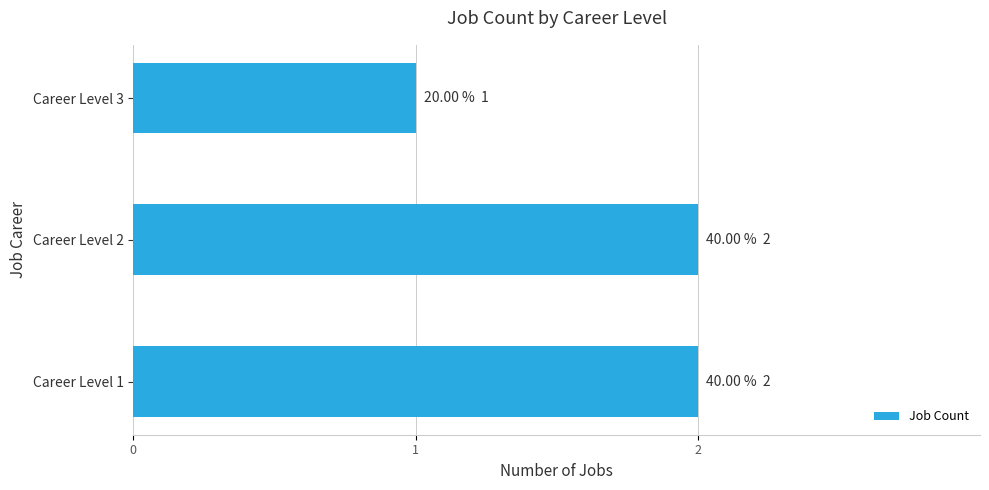

What is the difference between the maximum and minimum values?

1